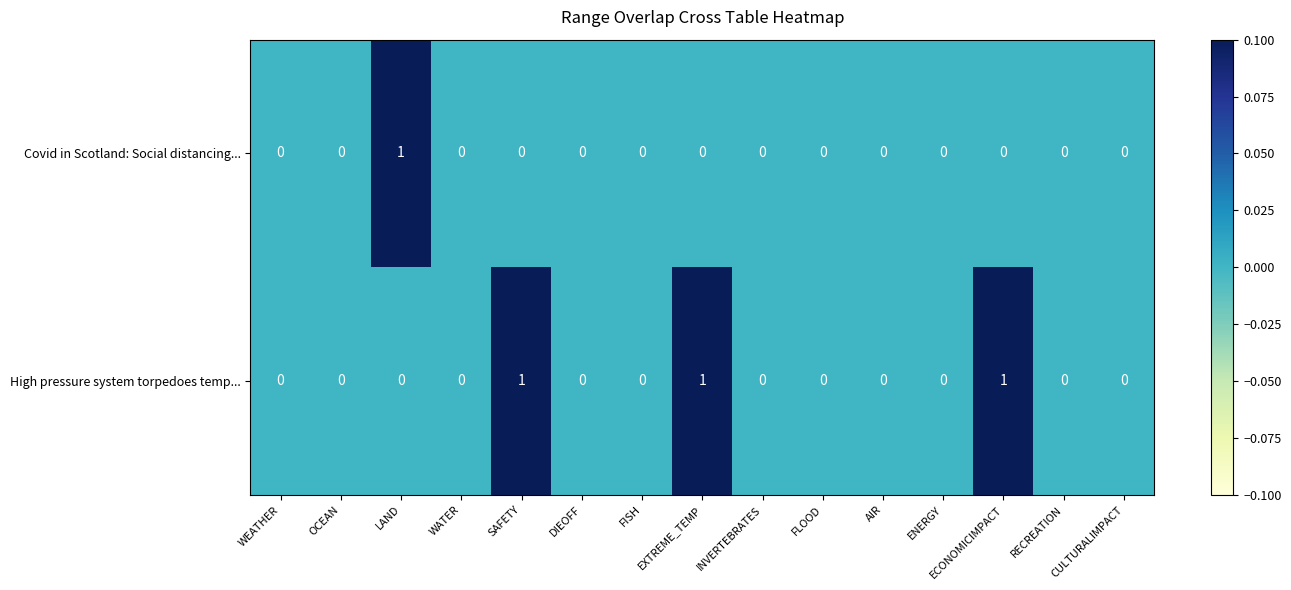

What is the sum of all High pressure system torpedoes temp... values?

3